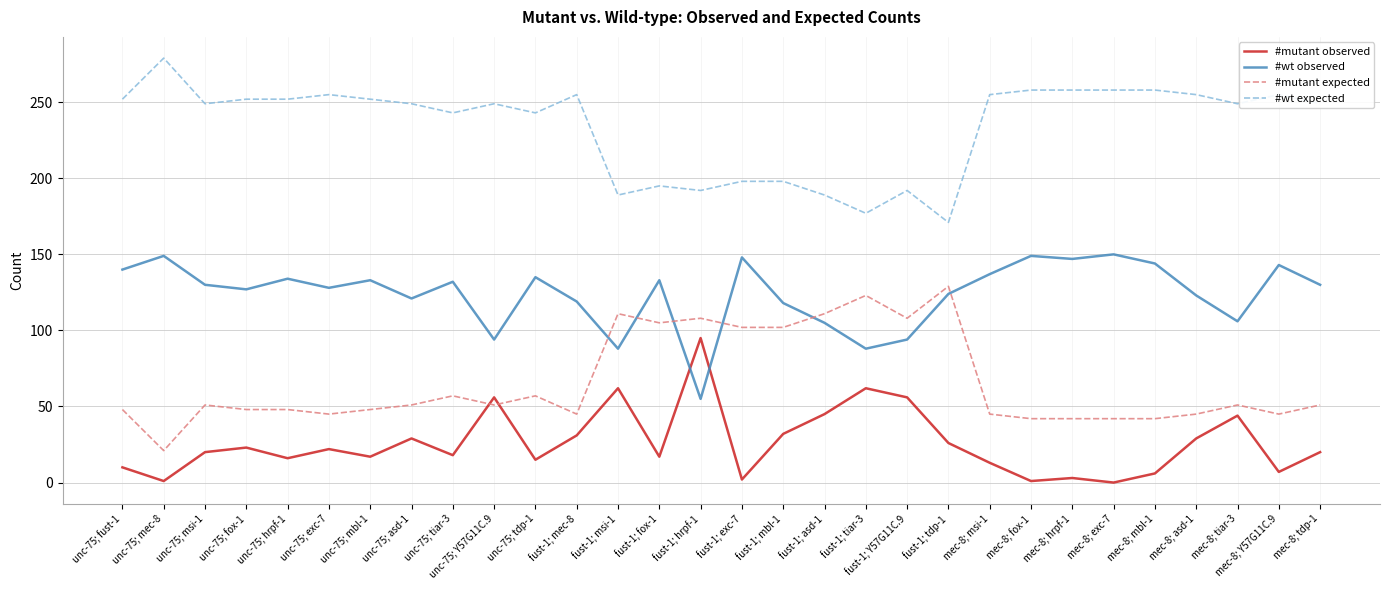

Where is the first local minimum for #mutant expected?

unc-75; mec-8